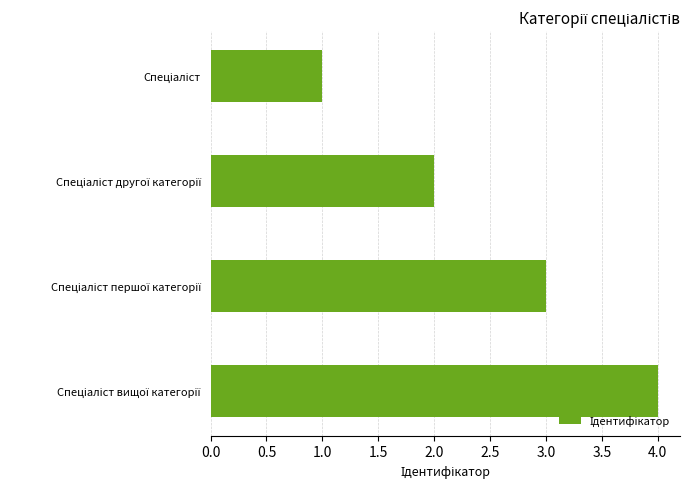

Are the bars horizontal?

Yes